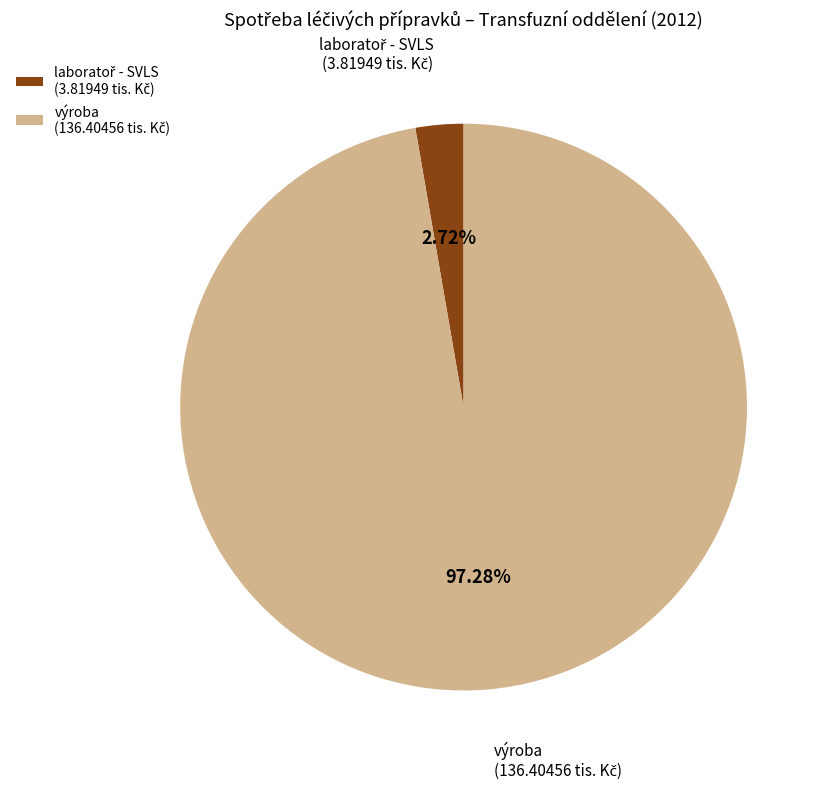

Is there a majority slice in this chart?

Yes